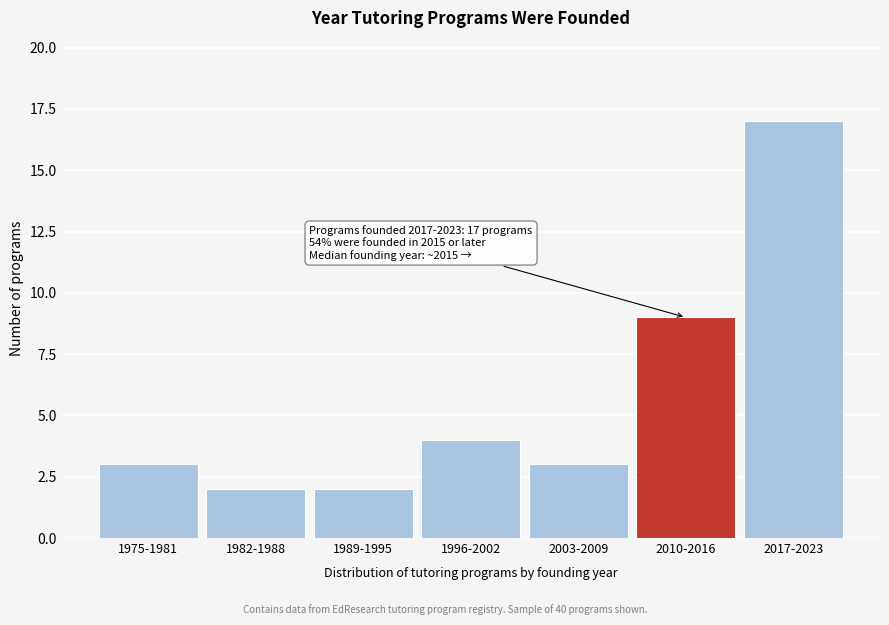

Reading right to left, transcribe all the data shown in this chart.

2017-2023=17	2010-2016=9	2003-2009=3	1996-2002=4	1989-1995=2	1982-1988=2	1975-1981=3